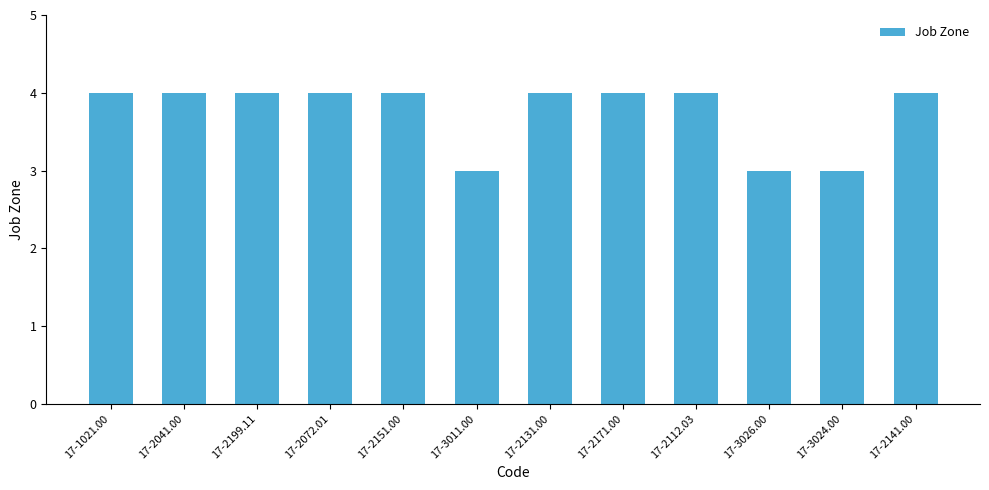

What position from the right is 17-3011.00?

7